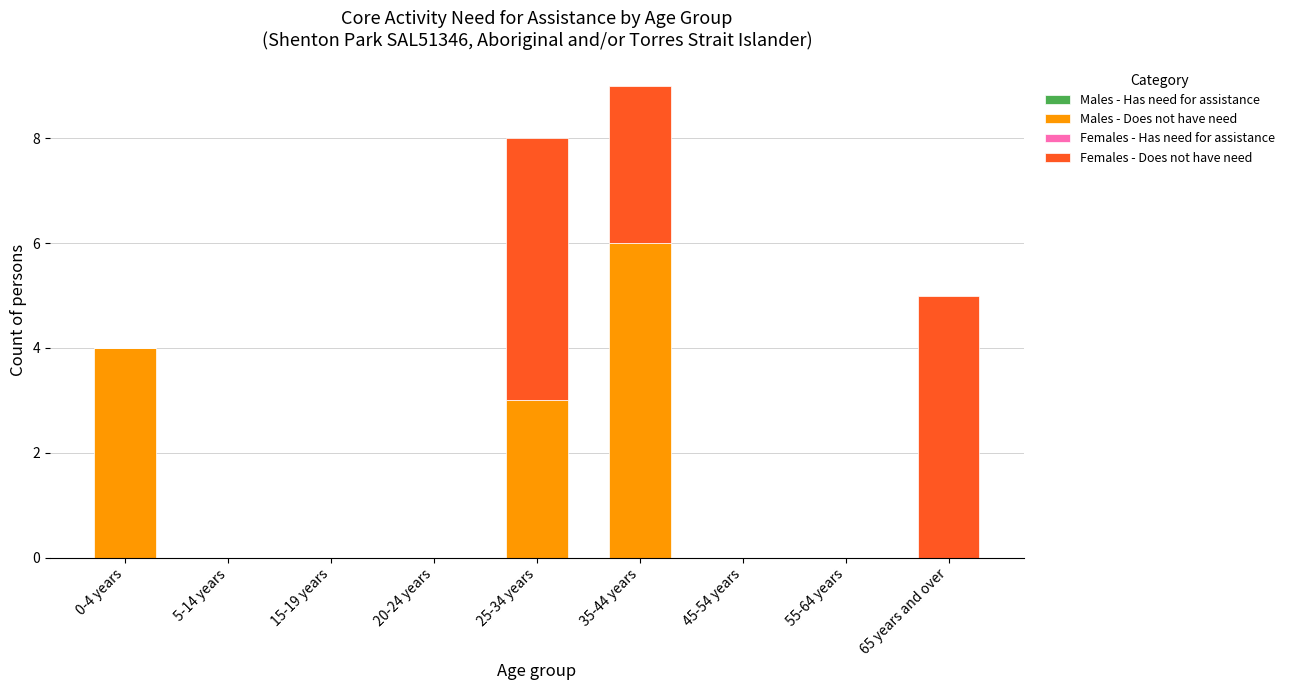

What is the sum of all Males - Does not have need values?

13